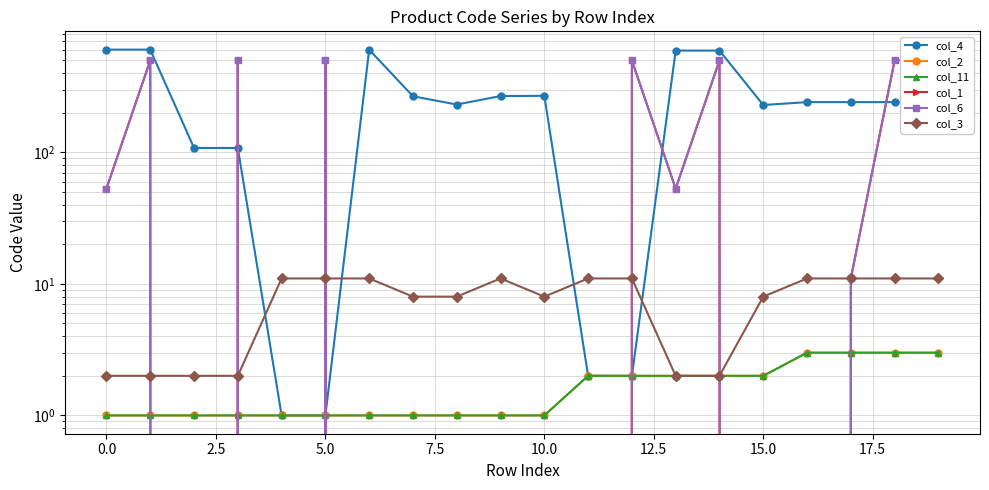

How many interior local peaks does the col_3 series have?

1